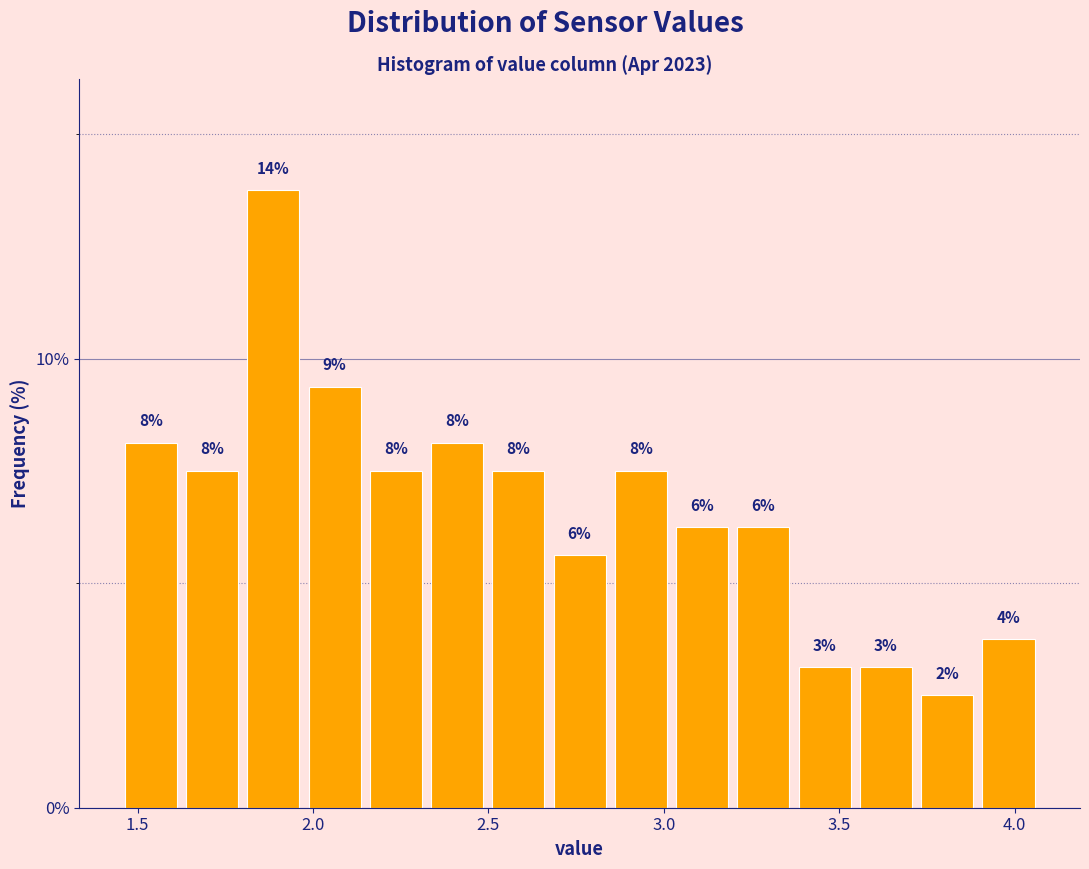

Read against the x-axis, roughly where is the centre of the tallest bar?

1.90